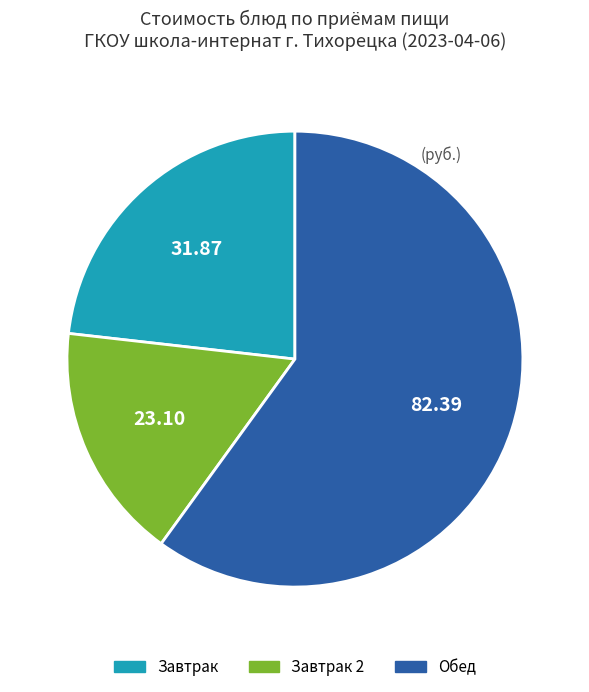

Does any single category account for the majority?

Yes